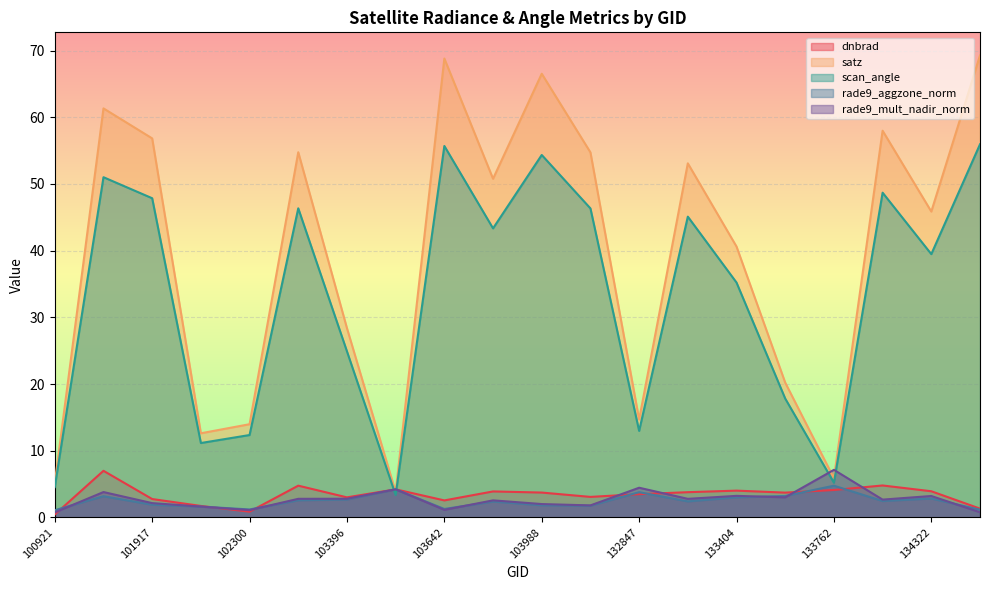

What is the minimum value shown in the chart?

0.4